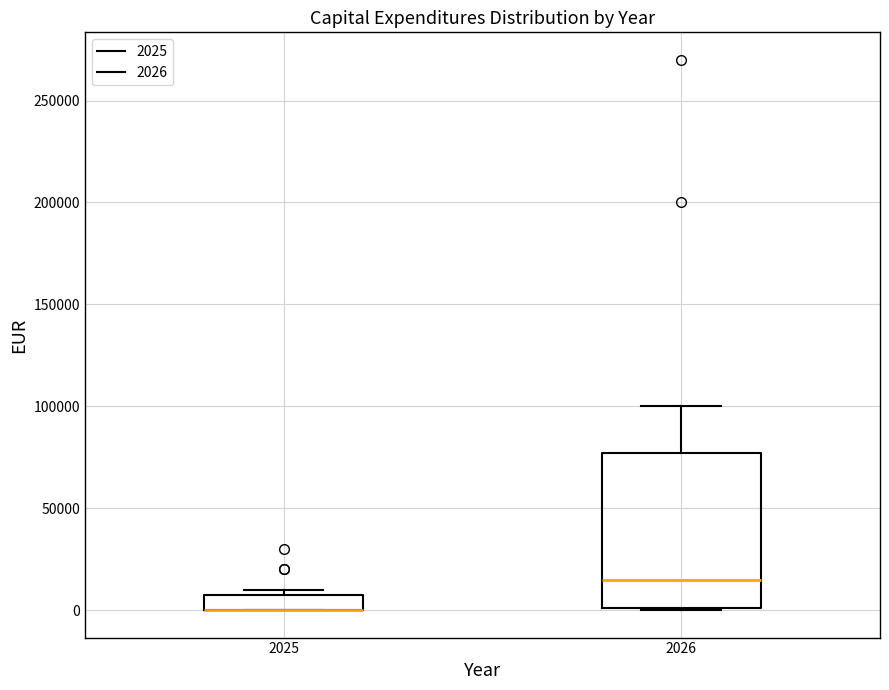

Reading left to right, transcribe this box plot: for each box, give where its median line is, the range the box spans, and where its two whiskers end, as read against the y-axis. The values are not printed on the chart, so give them approximately, as read against the axis.

2025: median 0 (drawn on the box's lower edge), box 0 to 10000, whiskers 0 to 10000 (just above the box's upper edge)
2026: median 15000, box 0 to 75000, whiskers 0 to 100000